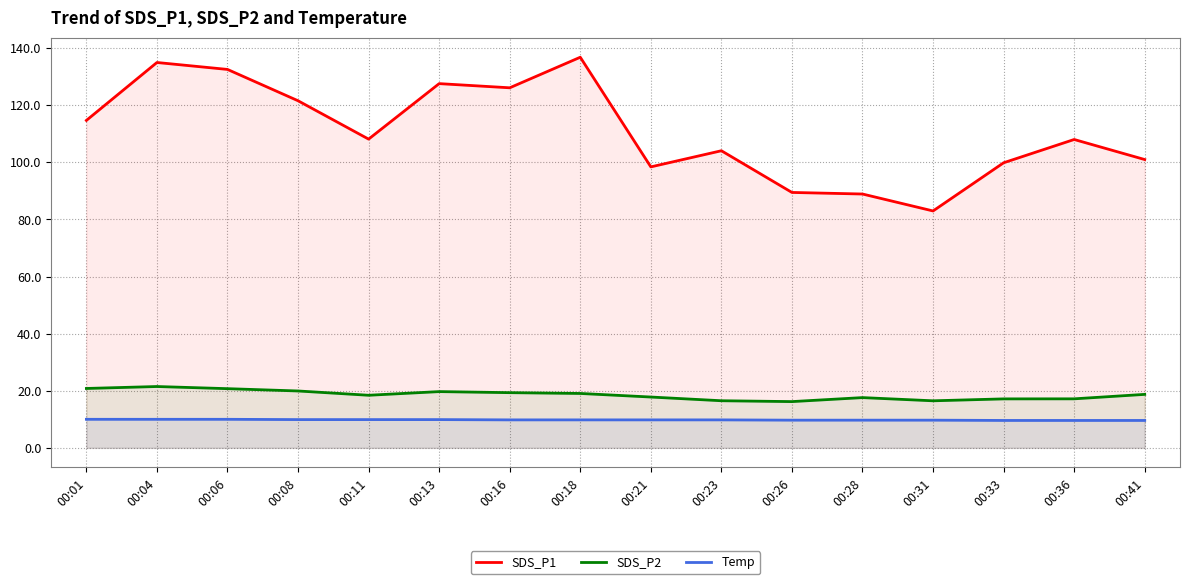

Reading left to right, transcribe all the data shown in this chart.

SDS_P1: 00:01=114.7	00:04=134.9	00:06=132.5	00:08=121.5	00:11=108.1	00:13=127.5	00:16=126.1	00:18=136.8	00:21=98.4	00:23=104.0	00:26=89.4	00:28=88.9	00:31=83.0	00:33=99.8	00:36=108.0	00:41=101.0
SDS_P2: 00:01=20.8	00:04=21.5	00:06=20.7	00:08=19.9	00:11=18.4	00:13=19.7	00:16=19.3	00:18=19.1	00:21=17.8	00:23=16.5	00:26=16.2	00:28=17.6	00:31=16.5	00:33=17.1	00:36=17.2	00:41=18.7
Temp: 00:01=10.0	00:04=10.0	00:06=10.0	00:08=9.9	00:11=9.9	00:13=9.9	00:16=9.8	00:18=9.8	00:21=9.8	00:23=9.8	00:26=9.7	00:28=9.7	00:31=9.7	00:33=9.6	00:36=9.6	00:41=9.6